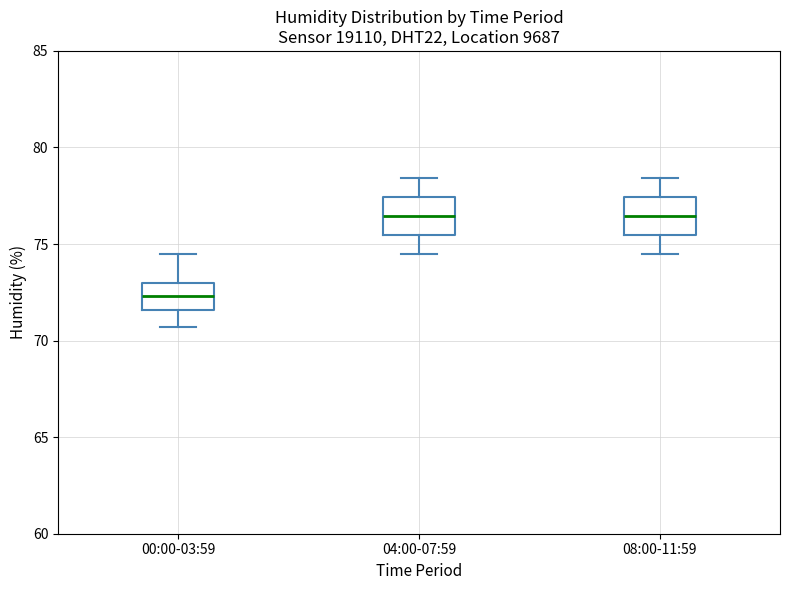

Reading left to right, read every box against the y-axis: the position of its median line, the range the box covers, and the ends of its whiskers. The values are not printed on the chart, so give them approximately, as read against the axis.

00:00-03:59: median 72.5, box 71.5 to 73.0, whiskers 70.5 to 74.5
04:00-07:59: median 76.5, box 75.5 to 77.5, whiskers 74.5 to 78.5
08:00-11:59: median 76.5, box 75.5 to 77.5, whiskers 74.5 to 78.5